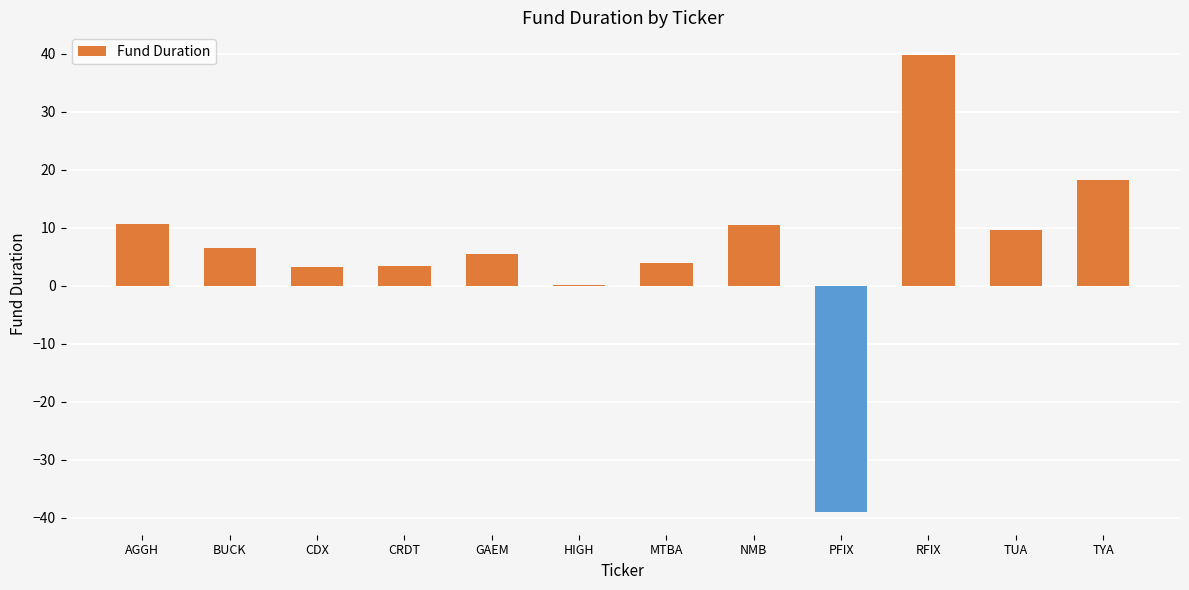

What is the sum of the values at CDX and GAEM?

8.6